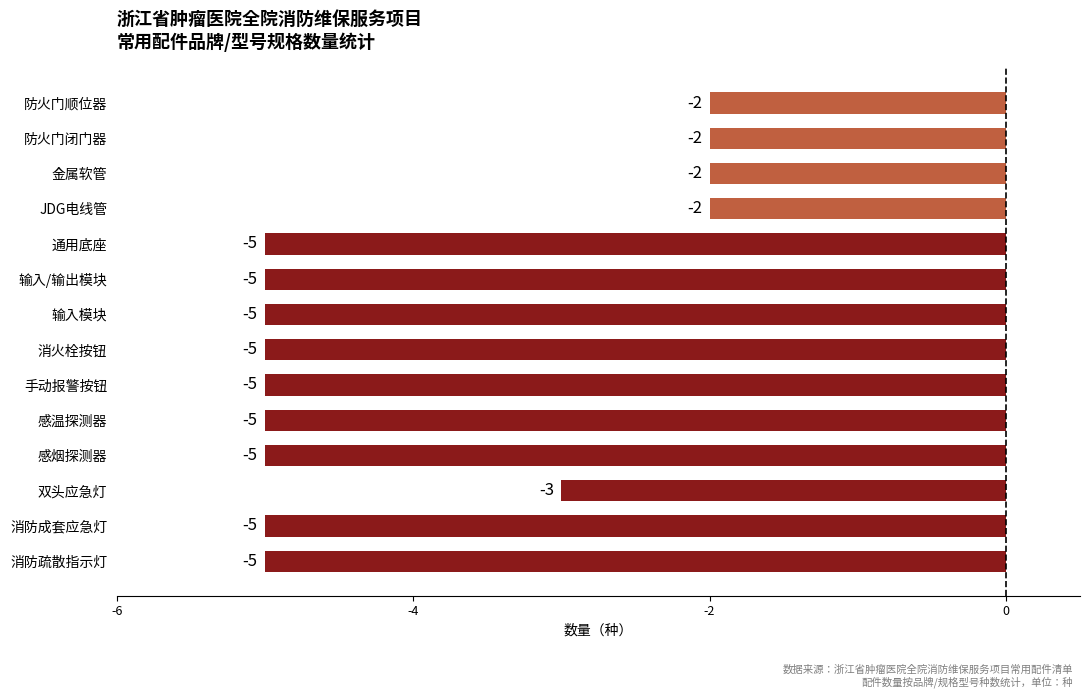

What is the change in value from 输入/输出模块 to 防火门顺位器?

+3